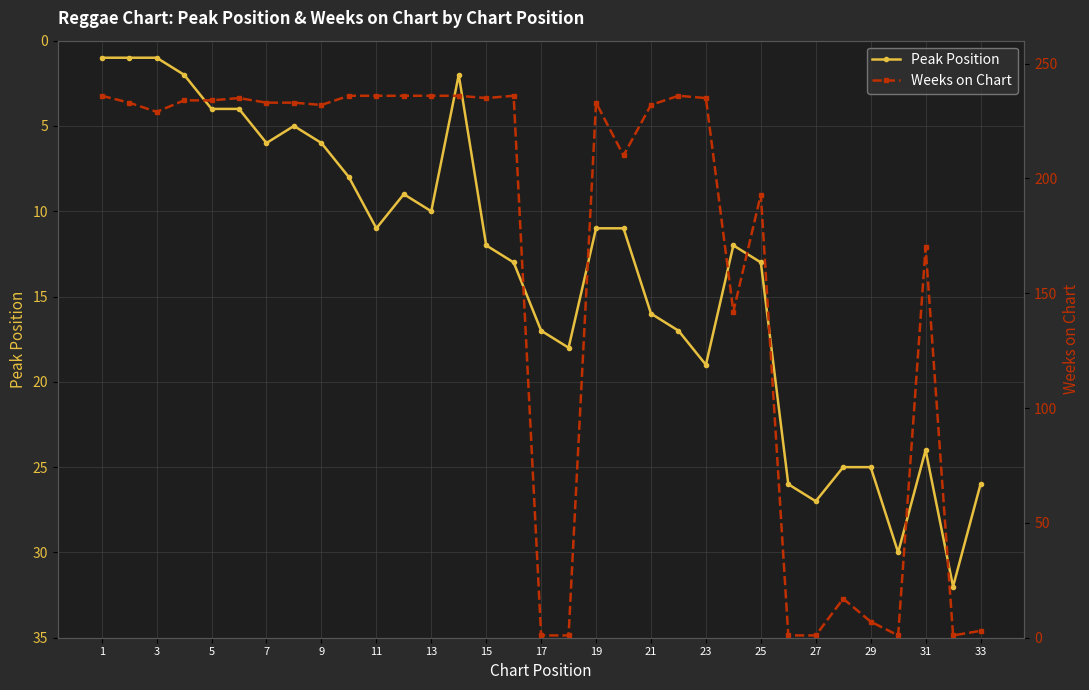

Reading left to right, list all the values displayed in this chart.

Peak Position: 1	1	1	2	4	4	6	5	6	8	11	9	10	2	12	13	17	18	11	11	16	17	19	12	13	26	27	25	25	30	24	32	26
Weeks on Chart: 236	233	229	234	234	235	233	233	232	236	236	236	236	236	235	236	1	1	233	210	232	236	235	142	193	1	1	17	7	1	170	1	3